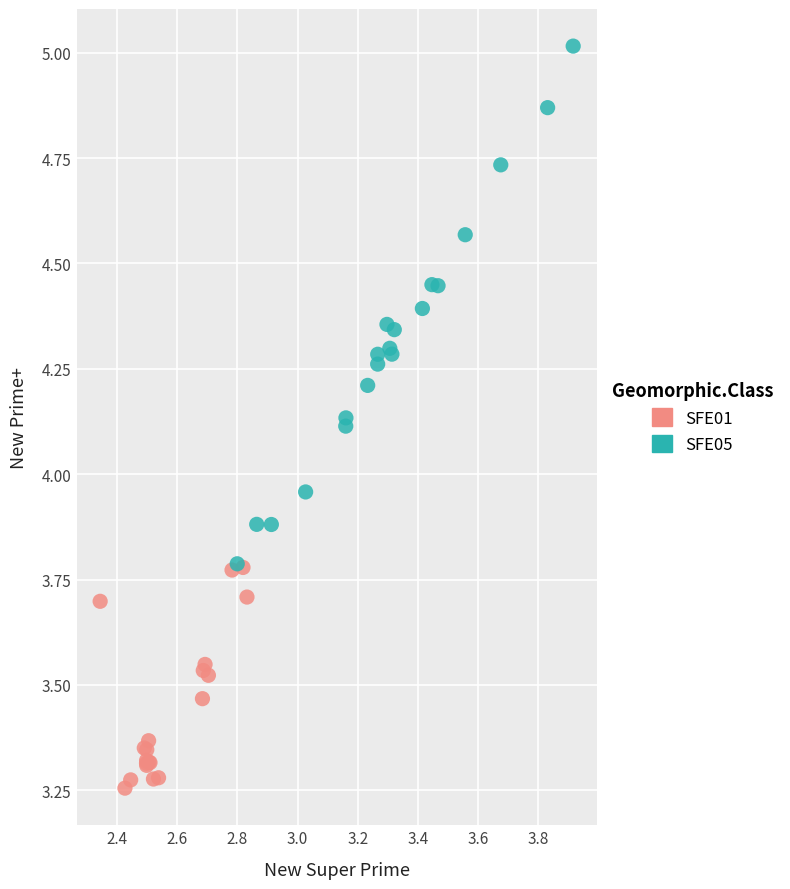

What are all the series names shown in the legend?

SFE01, SFE05